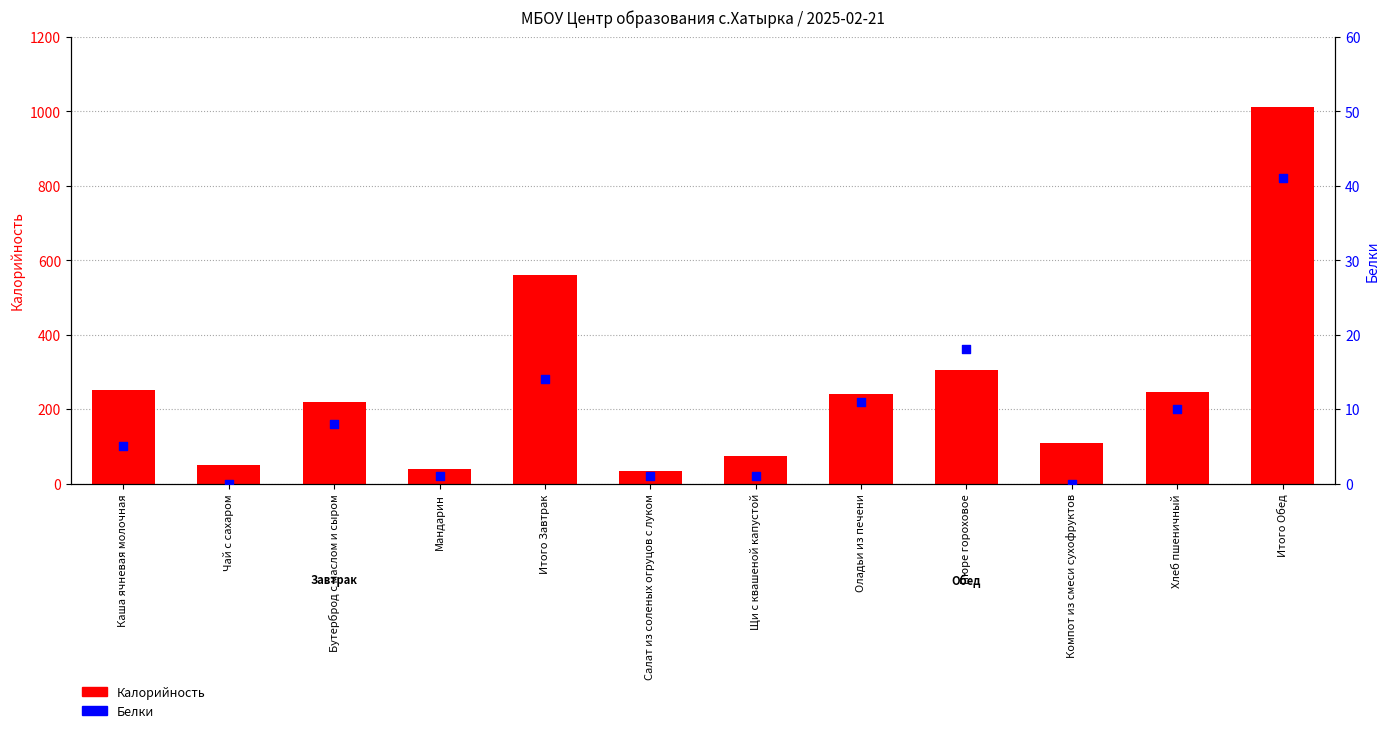

Which series contains the highest Y value?

Калорийность